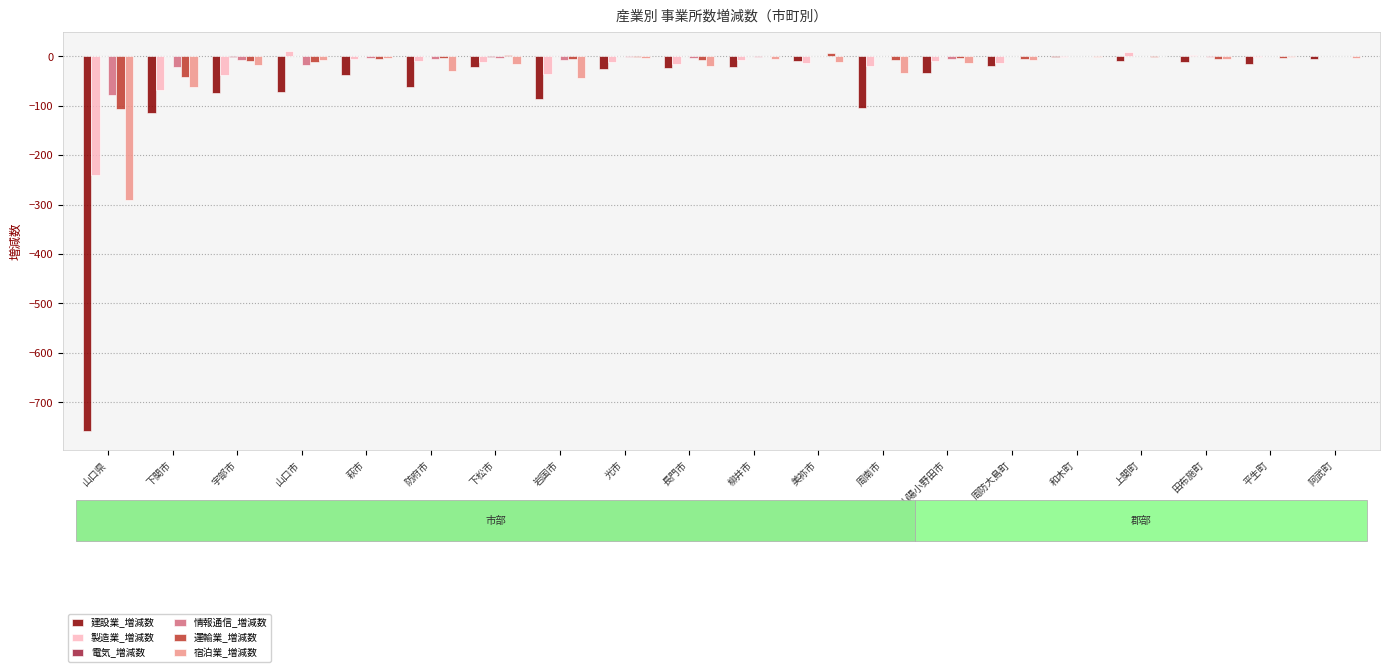

Is it true that 宿泊業_増減数 equals -18 at 宇部市?

True